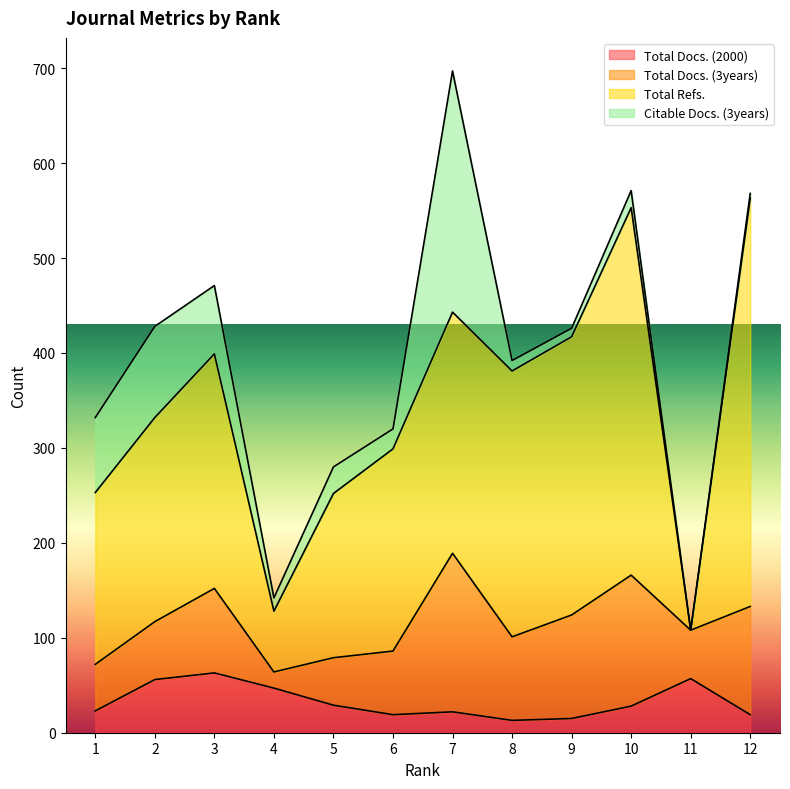

Reading left to right, extract all data points from this chart.

Total Docs. (2000): 23	56	63	47	29	19	22	13	15	28	57	19
Total Docs. (3years): 49	61	89	17	50	67	167	88	109	138	51	114
Total Refs.: 181	215	247	64	173	213	254	280	293	387	0	430
Citable Docs. (3years): 79	96	72	14	28	21	254	11	9	18	0	5